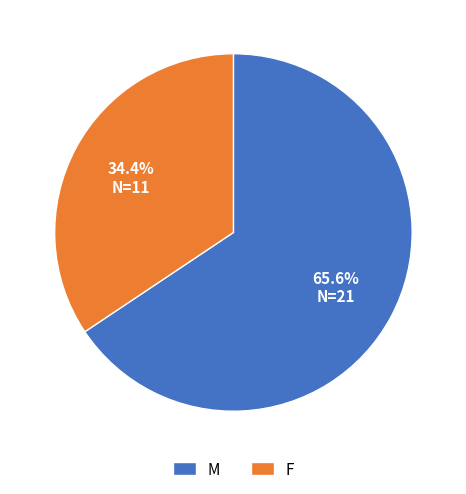

Rank the categories by value from highest to lowest.

M, F